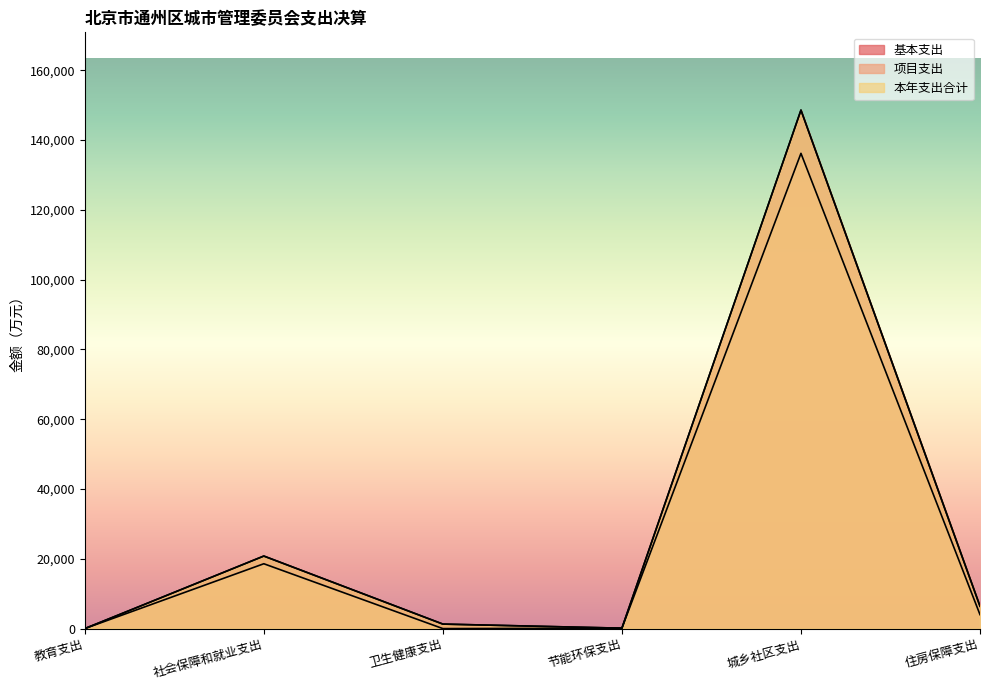

At how many categories does at least one series exceed 53612?

1